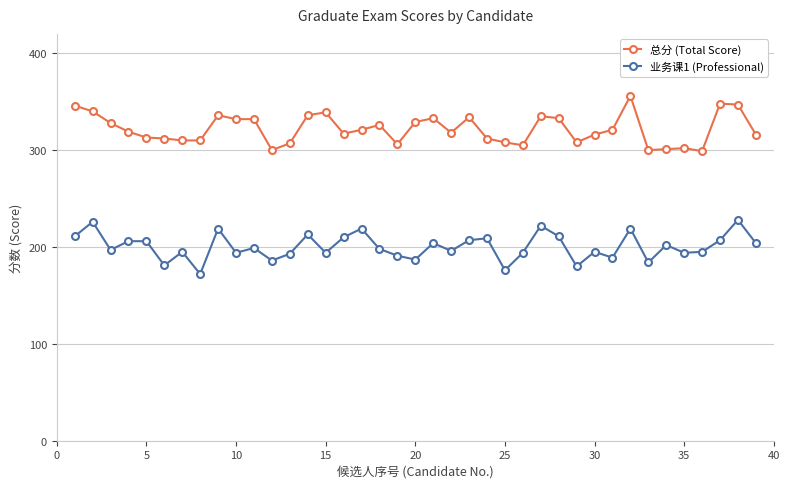

List the series in order of their peak value, highest first.

总分 (Total Score), 业务课1 (Professional)